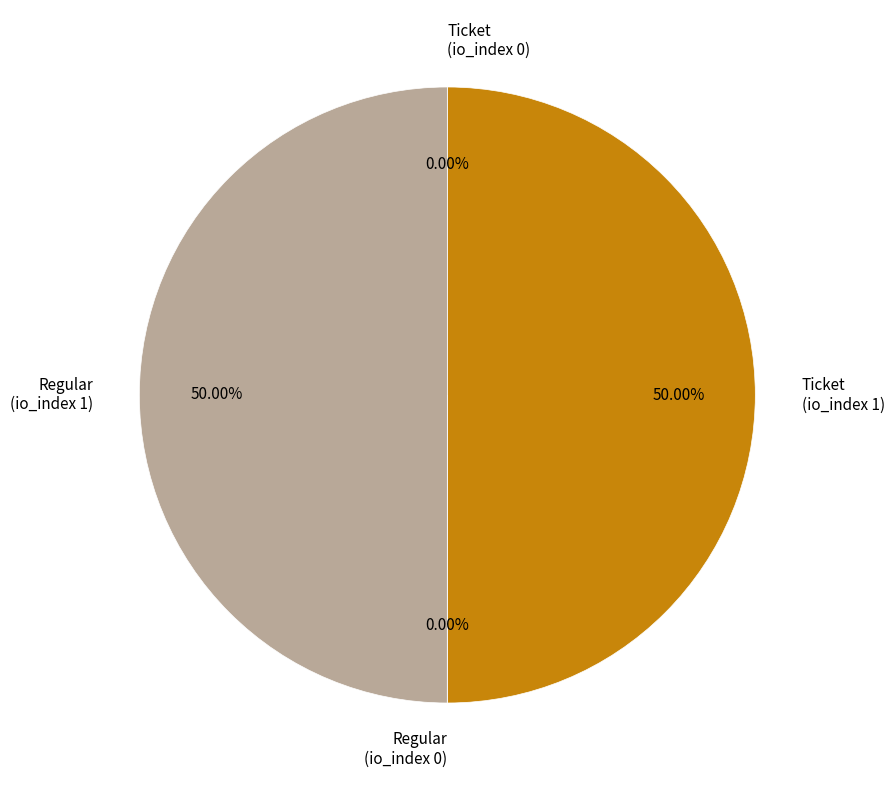

Combined, do Regular (io_index 1) and Ticket (io_index 1) account for over 50%?

Yes